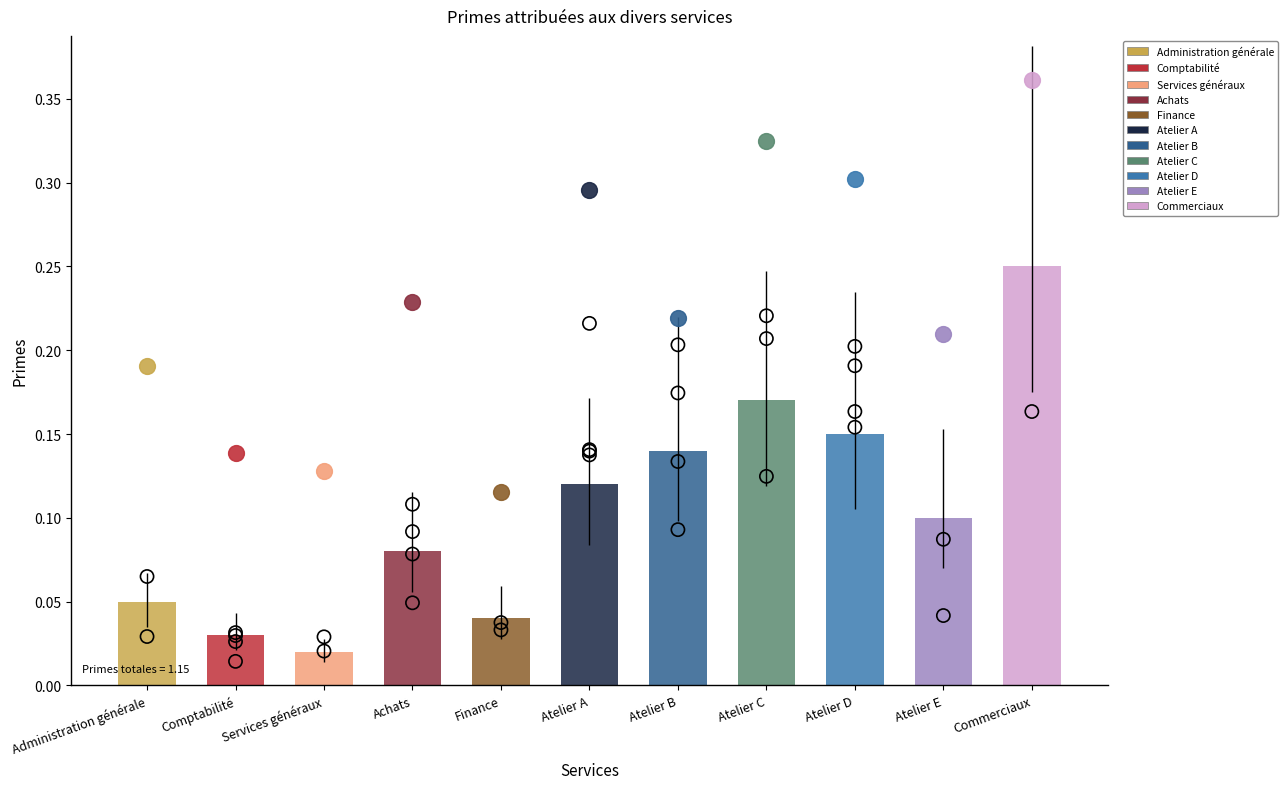

Between Atelier E and Achats, which is larger?

Atelier E